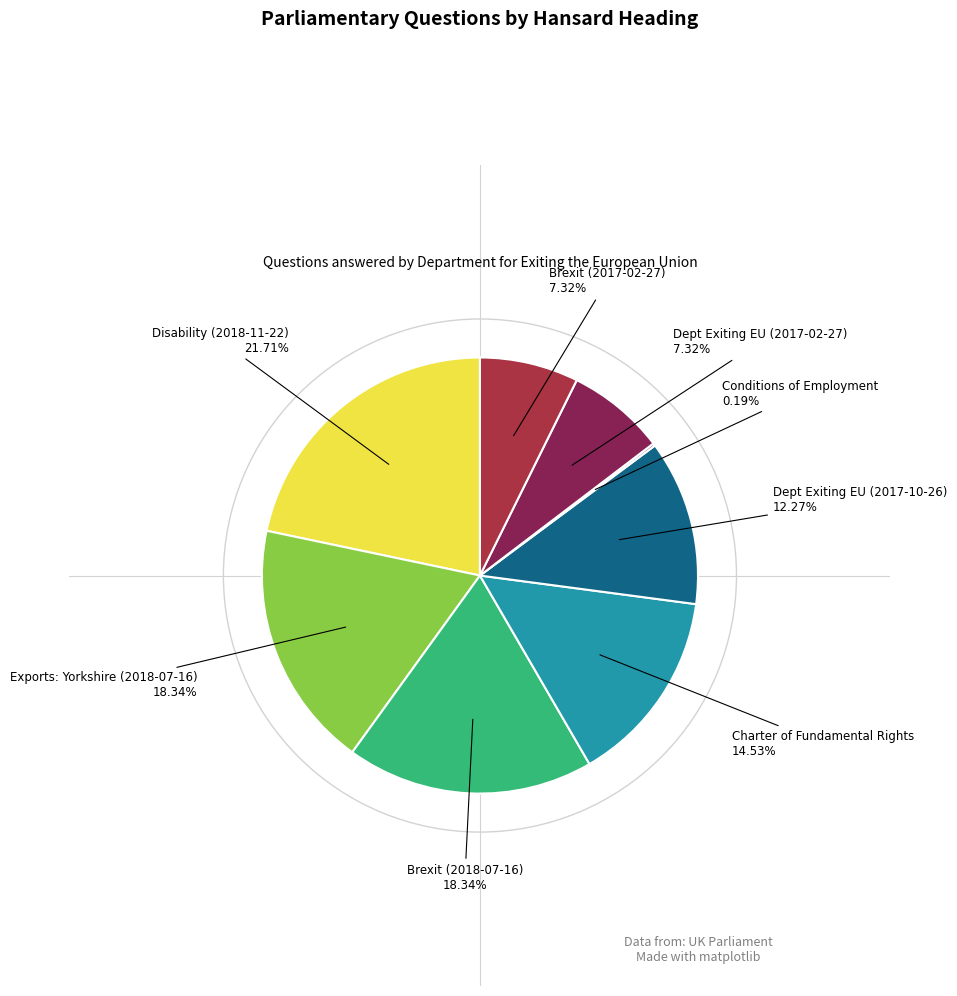

What is the largest slice in the pie chart?

Disability (2018-11-22)